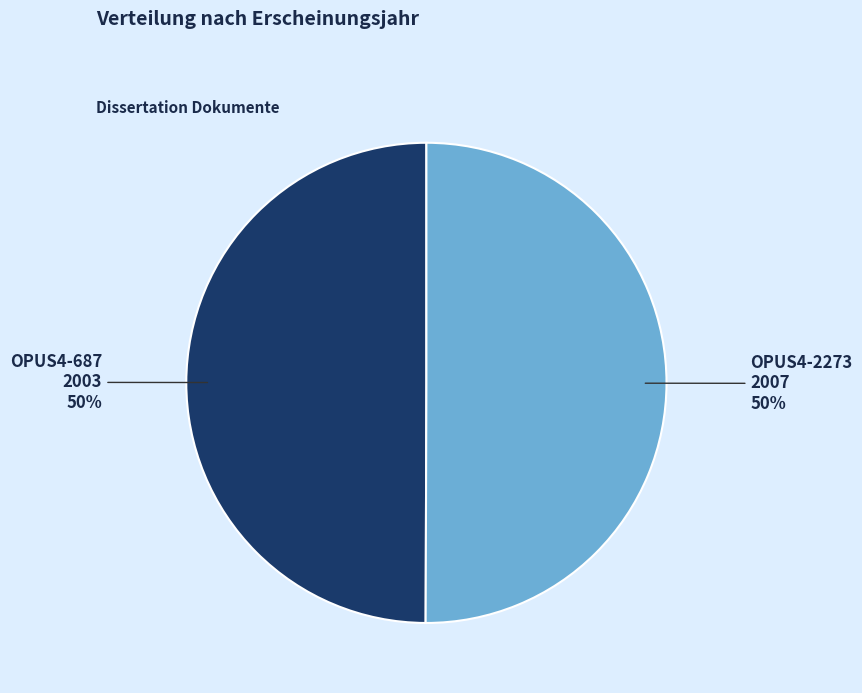

Is it true that OPUS4-2273 is 59% of the pie?

False